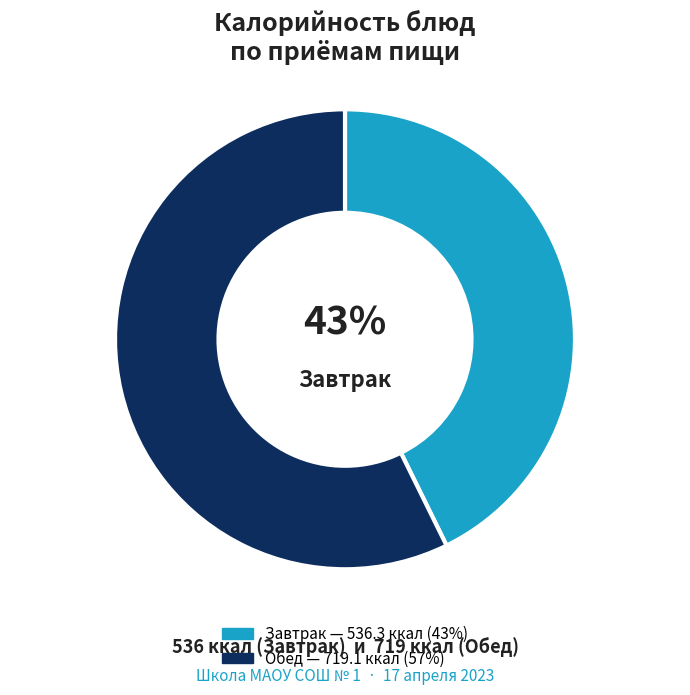

To the nearest percent, what is the average slice percentage?

50%